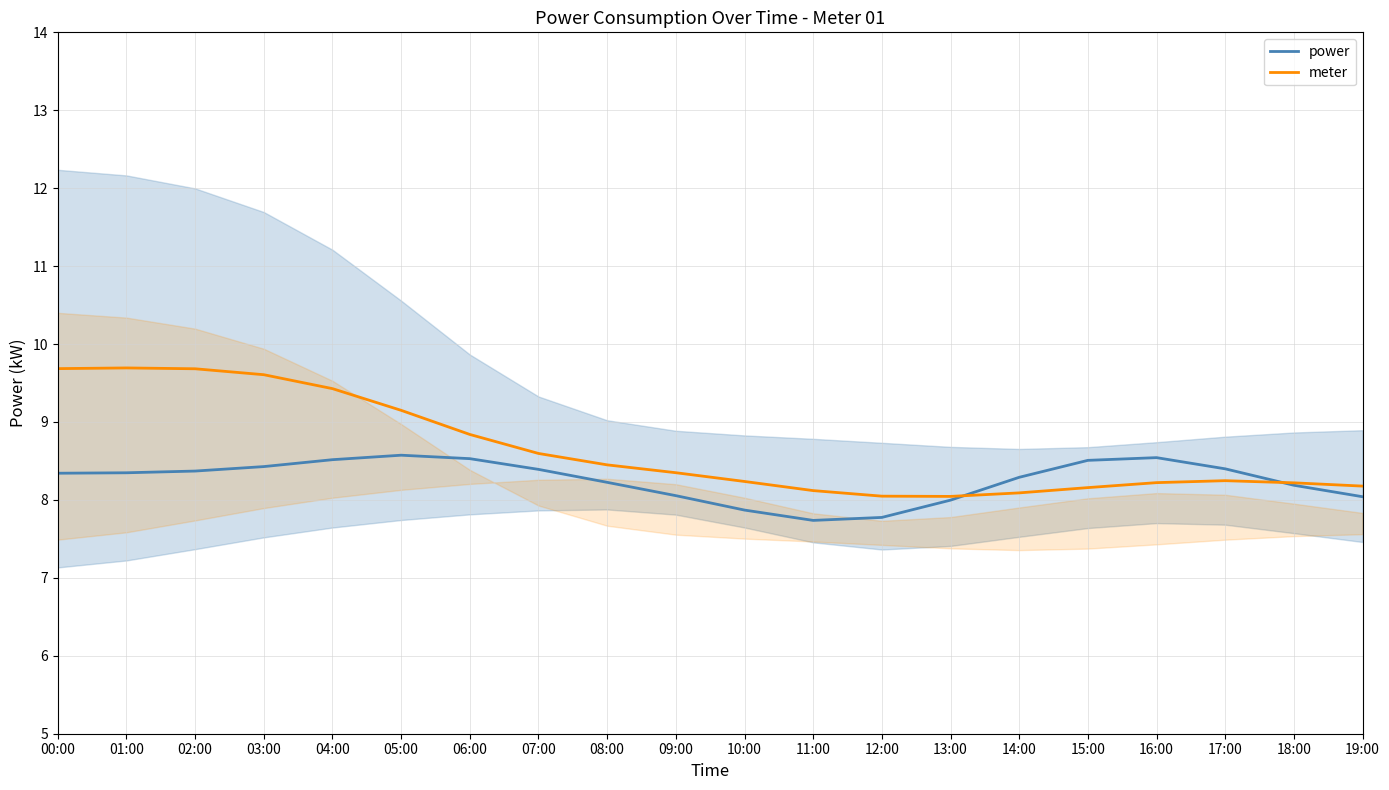

What is the difference between the meter values at 14:00 and 00:00?

1.6